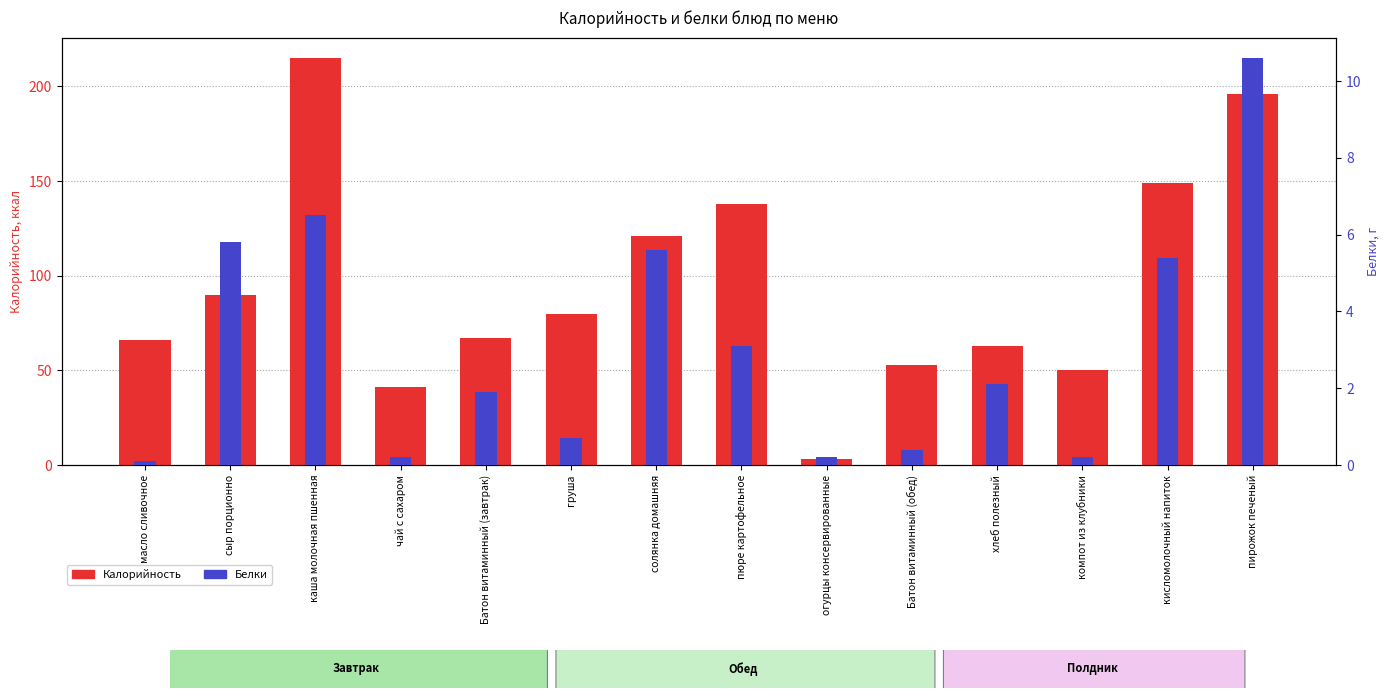

Reading left to right, what are all the values shown in this chart?

Калорийность: 66.0	90.0	215.0	41.0	67.2	80.0	121.0	138.0	3.3	53.0	63.0	50.0	149.0	196.0
Белки: 0.1	5.8	6.5	0.2	1.9	0.7	5.6	3.1	0.2	0.4	2.1	0.2	5.4	10.6